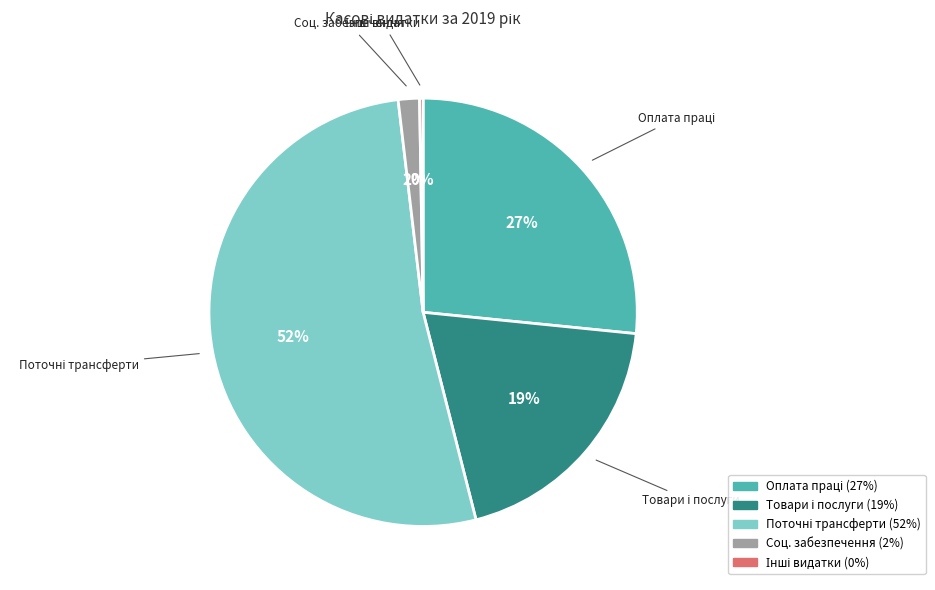

To the nearest percent, what is the average slice percentage?

20%